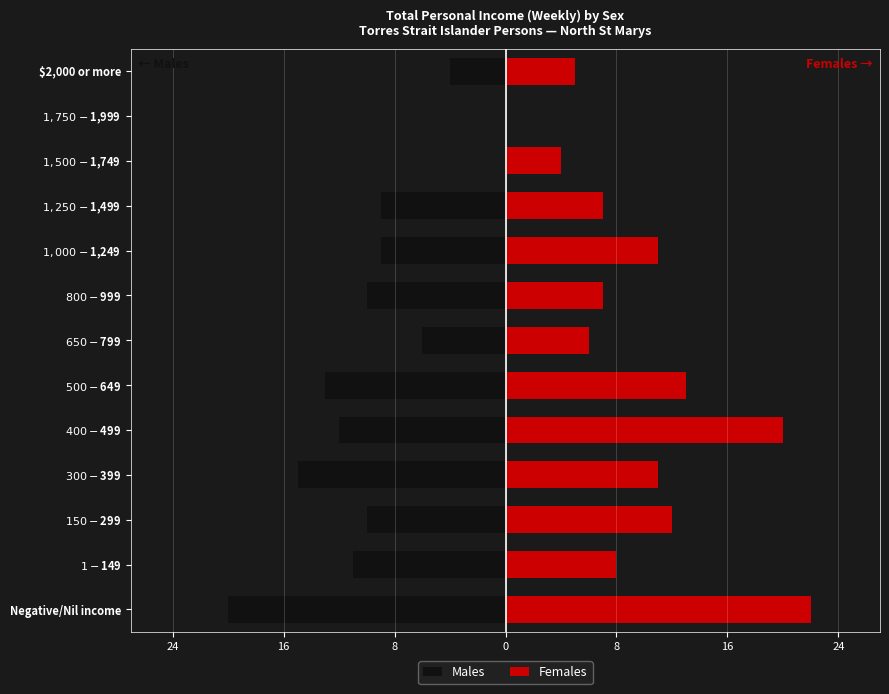

What is the difference between the maximum and minimum values in the Males series?

20